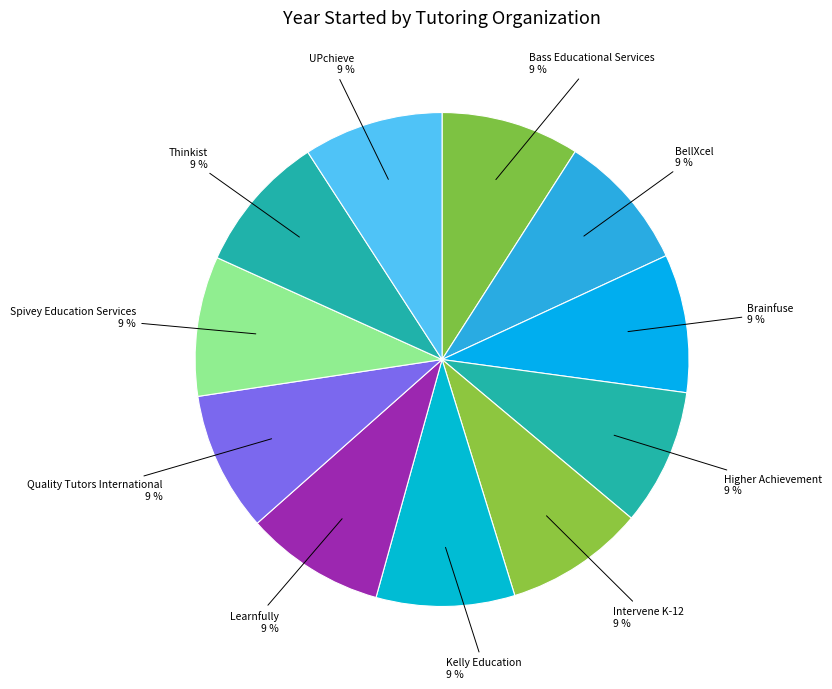

Rank the categories by value from lowest to highest.

Higher Achievement, BellXcel, Brainfuse, Bass Educational Services, Kelly Education, Thinkist, Intervene K-12, UPchieve, Quality Tutors International, Learnfully, Spivey Education Services